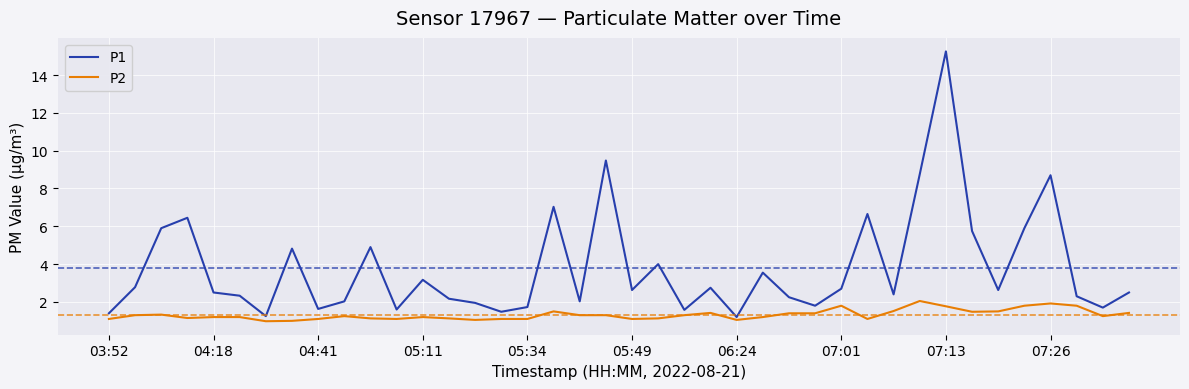

Which series has the widest spread of values?

P1